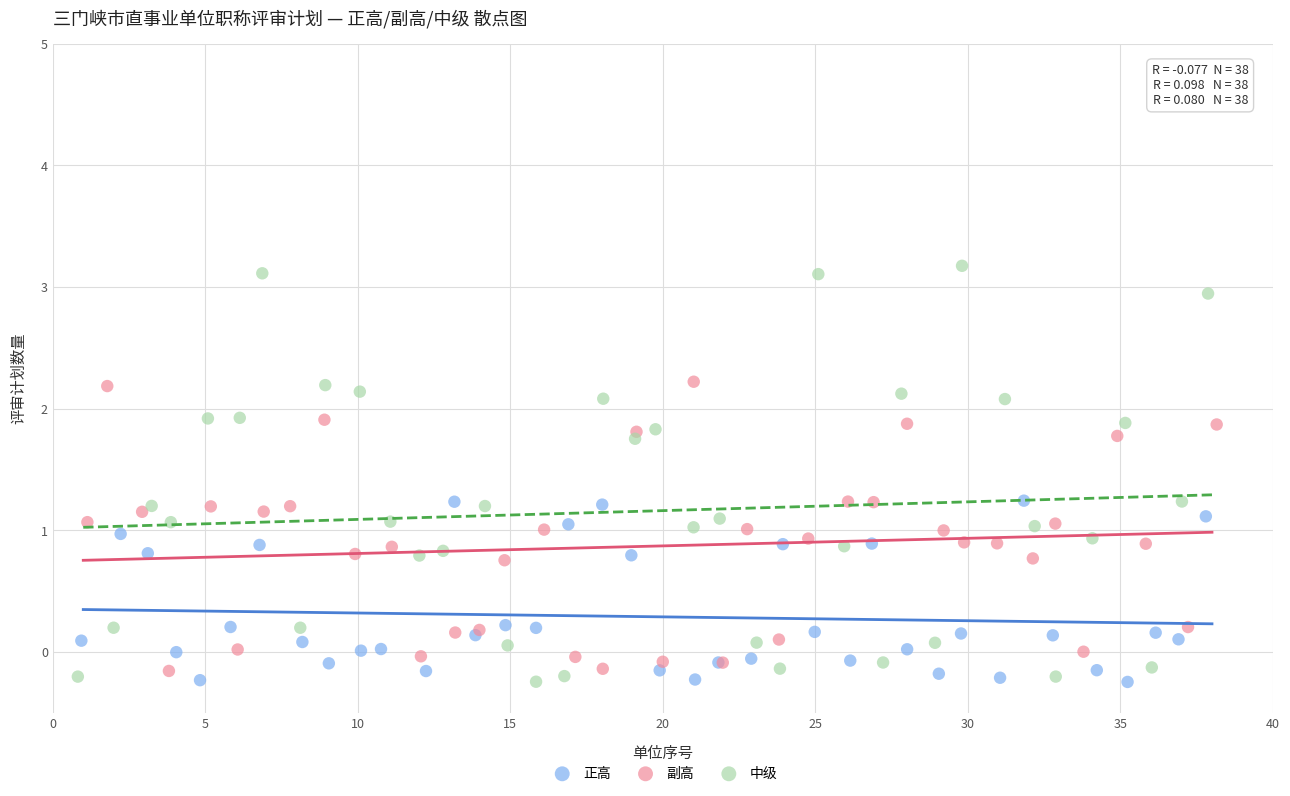

What are all the series names shown in the legend?

正高, 副高, 中级